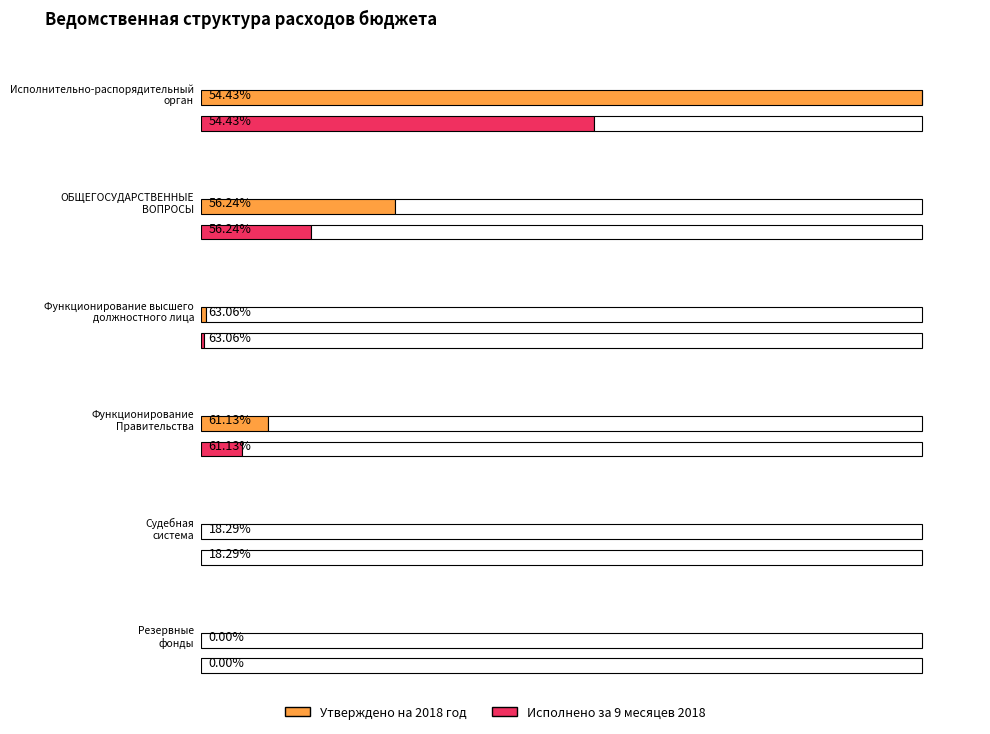

Reading right to left, transcribe all the data shown in this chart.

Утверждено на 2018 год: Резервные
фонды=80000.0	Судебная
система=12800.0	Функционирование
Правительства=32413815.7	Функционирование высшего
должностного лица=2166700.0	ОБЩЕГОСУДАРСТВЕННЫЕ
ВОПРОСЫ=94733006.3	Исполнительно-распорядительный
орган=351791401.9
Исполнено за 9 месяцев 2018: Резервные
фонды=0.0	Судебная
система=2341.7	Функционирование
Правительства=19813431.6	Функционирование высшего
должностного лица=1366294.8	ОБЩЕГОСУДАРСТВЕННЫЕ
ВОПРОСЫ=53275479.0	Исполнительно-распорядительный
орган=191478467.7